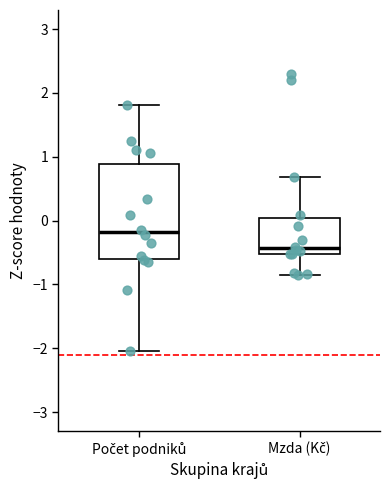

Comparing the boxes themselves (not the whiskers), which one is the tallest?

Počet podniků